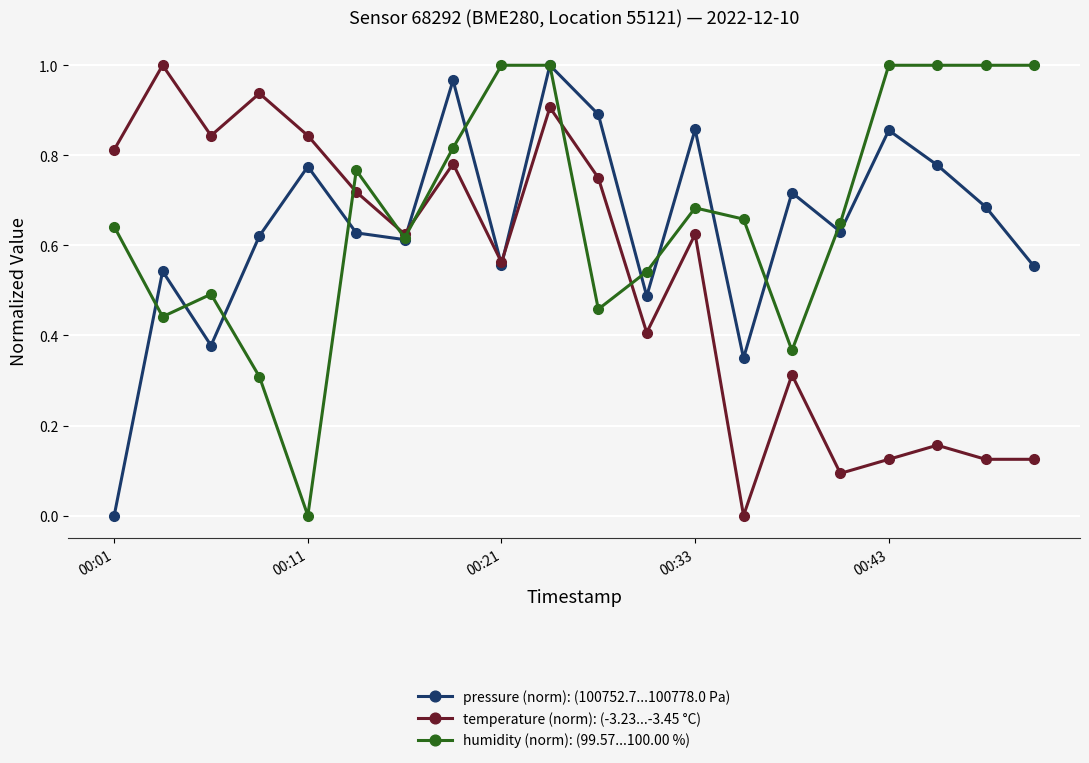

How many interior local peaks does the pressure (norm): (100752.7...100778.0 Pa) series have?

7